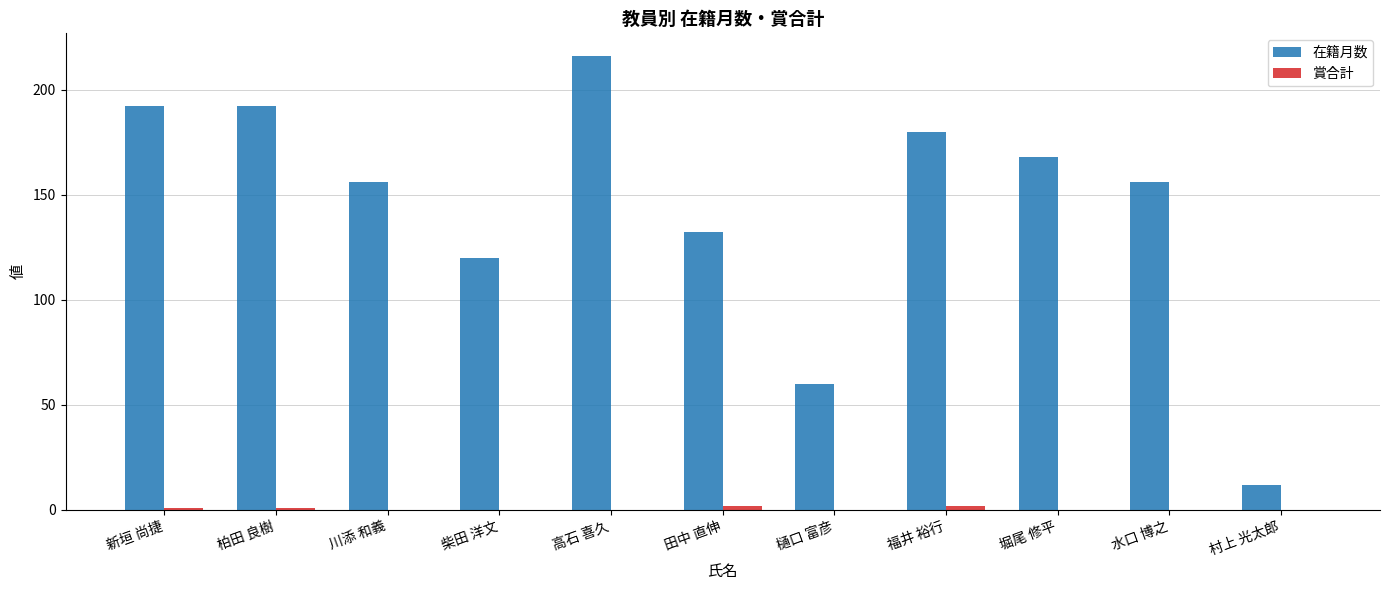

Which series has the largest total across all categories?

在籍月数